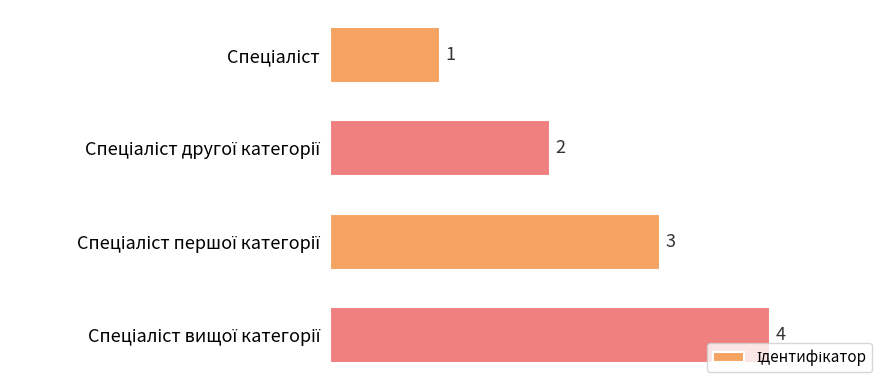

What is the sum of all values?

10